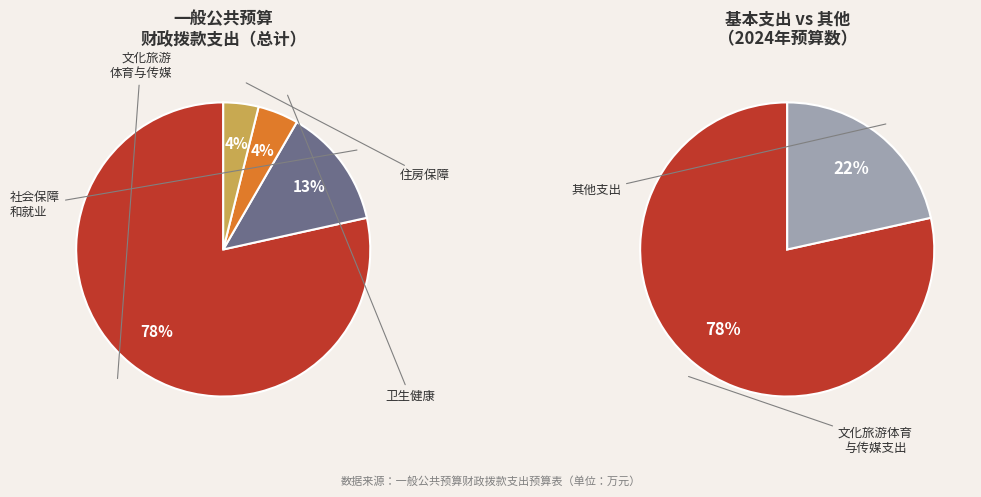

Which has a higher value, 卫生健康支出 or 社会保障和就业支出?

社会保障和就业支出